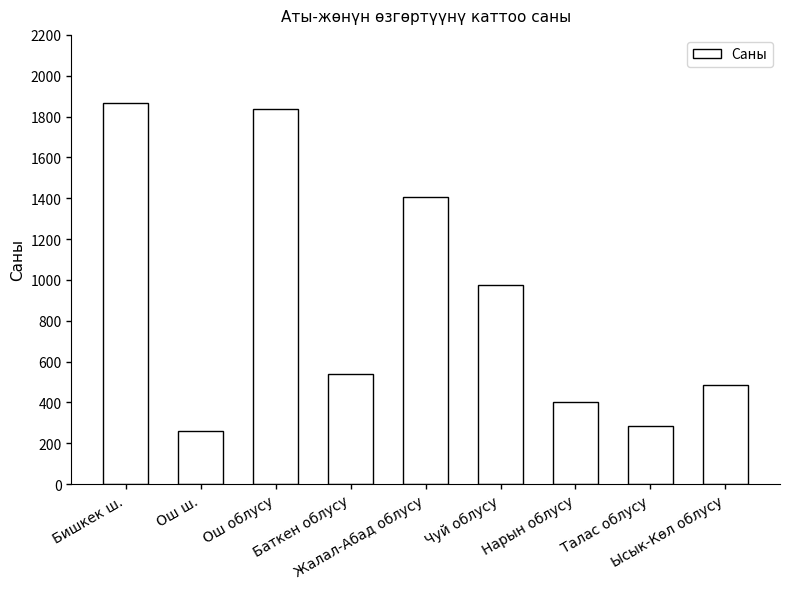

What is the average value?

895